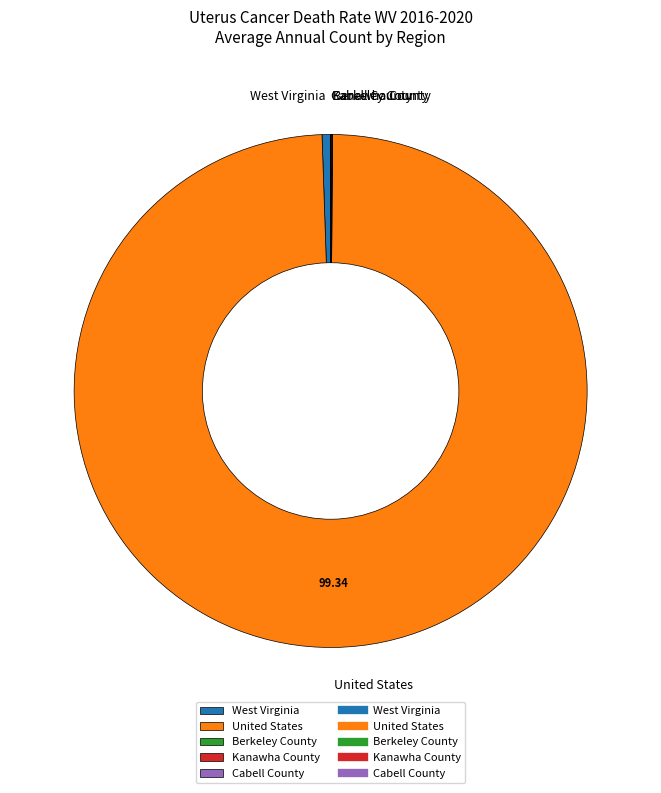

Does any single category account for the majority?

Yes